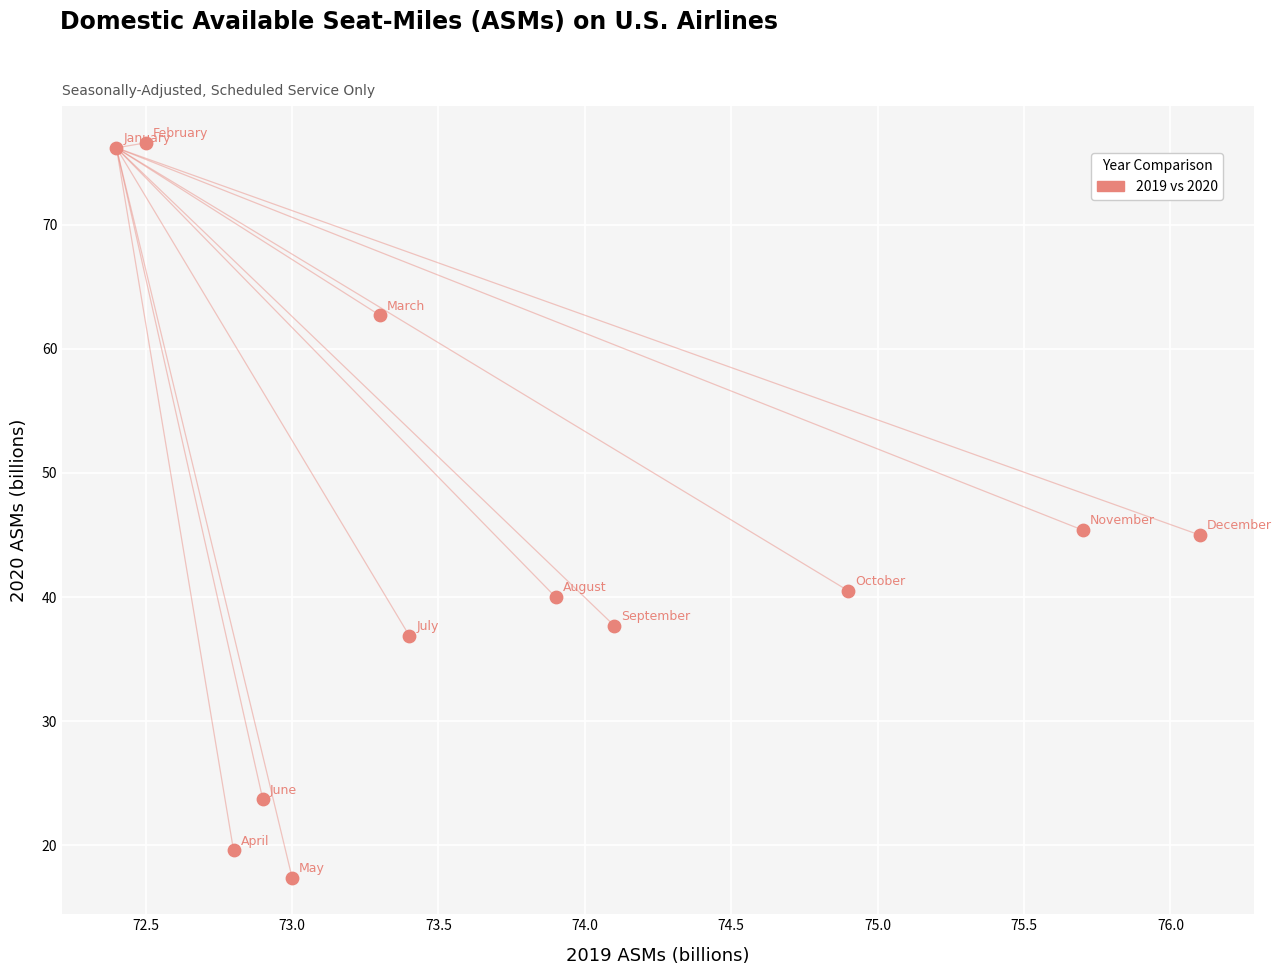

What is the average Y value?

43.5